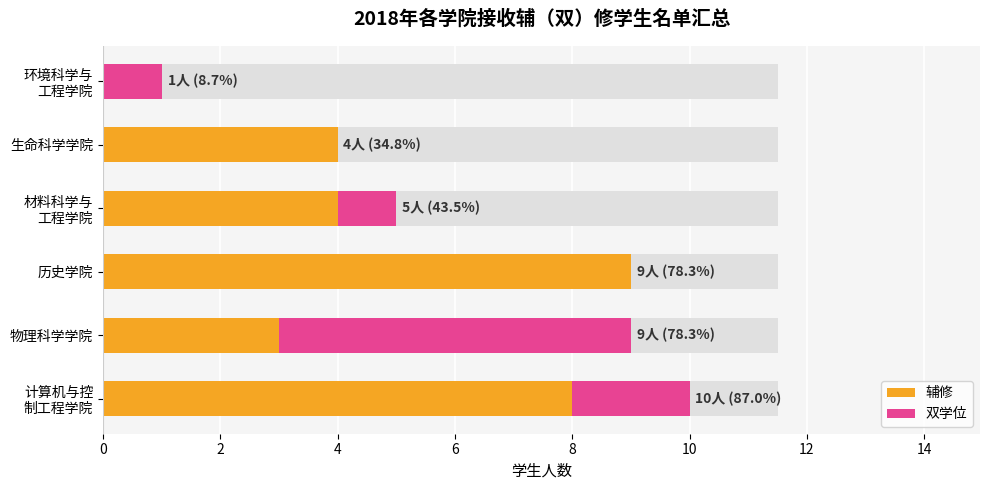

What is the sum of all 双学位 values?

10